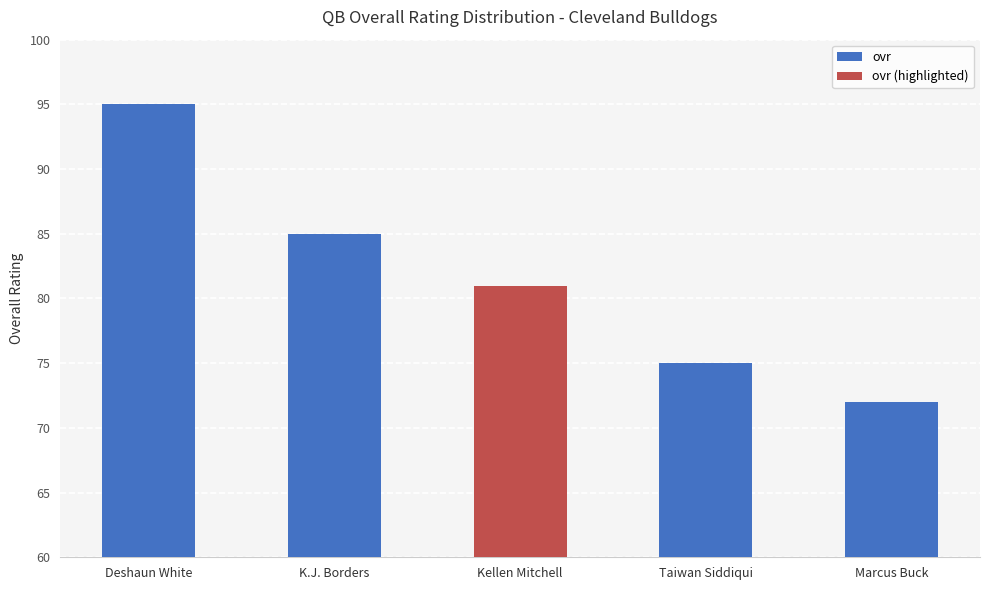

Reading left to right, extract all data points from this chart.

Deshaun White=95	K.J. Borders=85	Kellen Mitchell=81	Taiwan Siddiqui=75	Marcus Buck=72